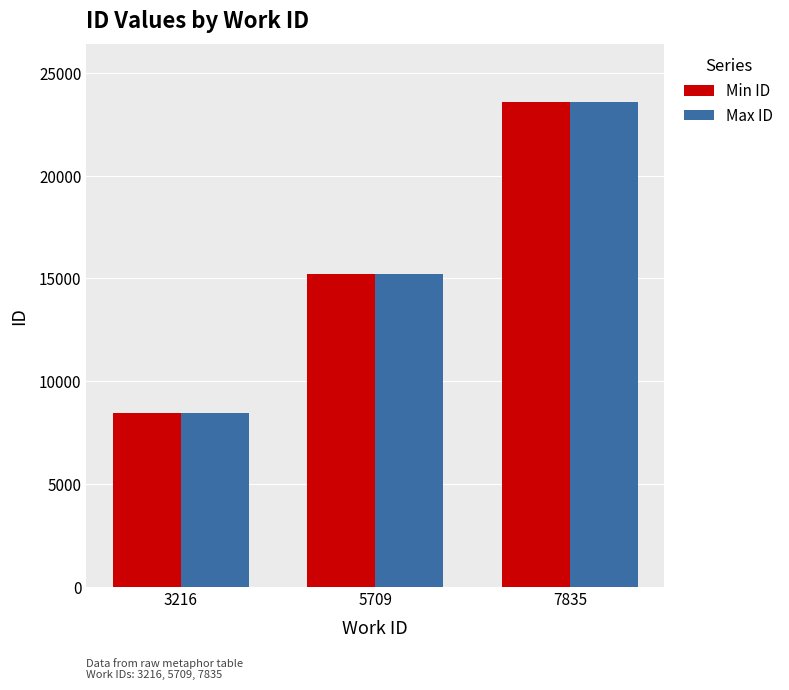

Which series has the largest range (max minus min)?

Min ID